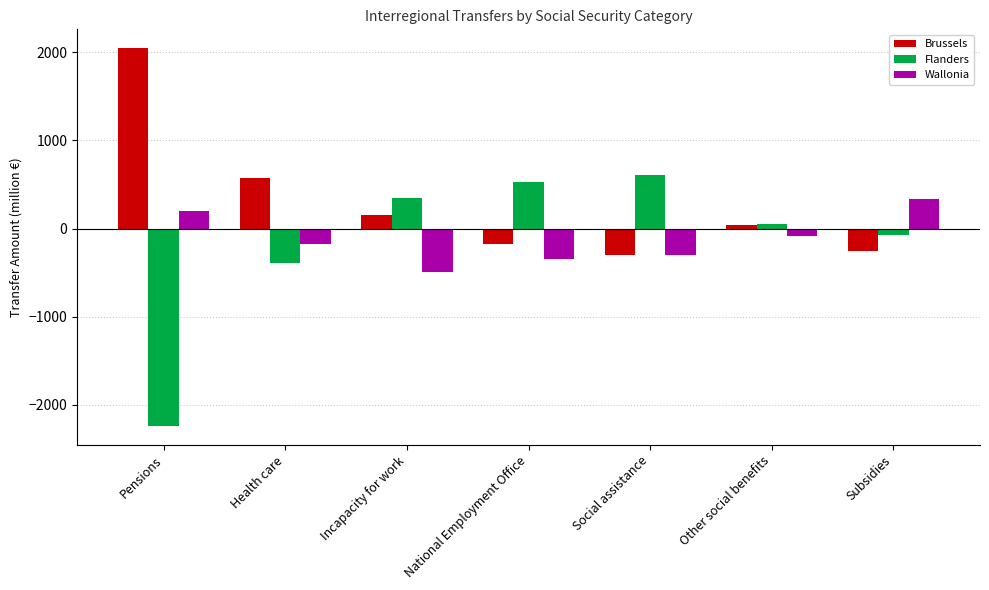

The value of Brussels at Health care is 574.3. True or false?

True